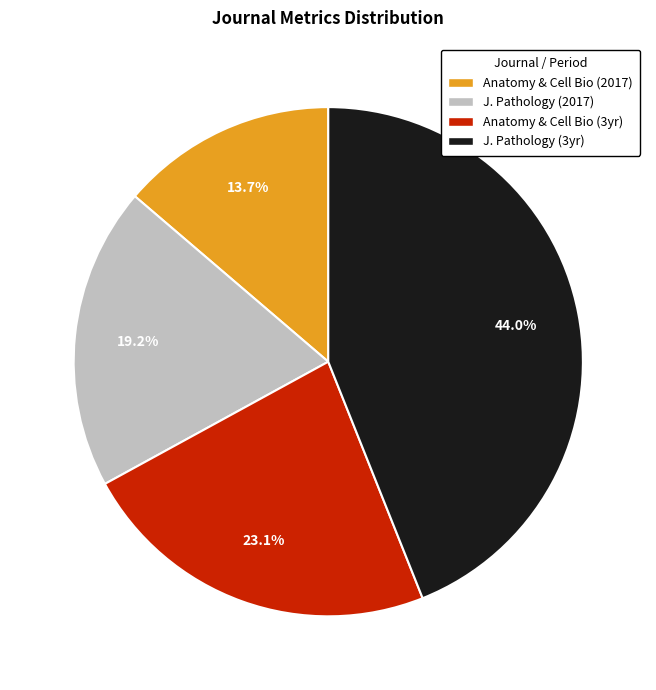

Is there any slice that represents more than half of the pie?

No